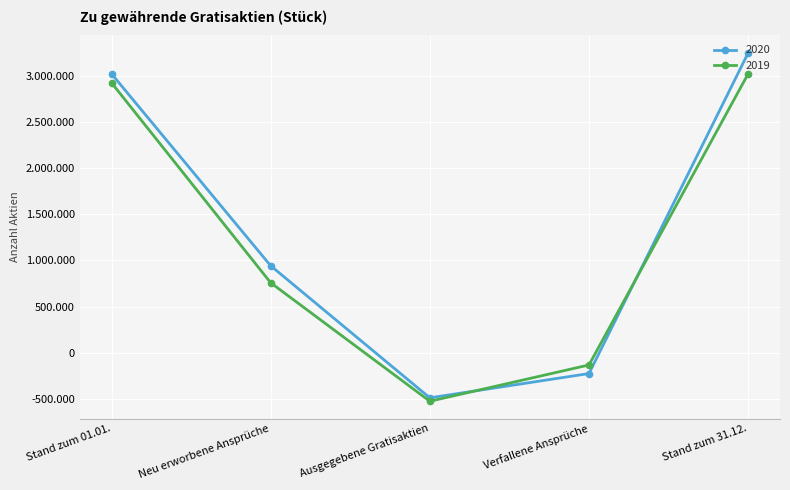

Where does the 2019 series first go above 758255?

Stand zum 01.01.